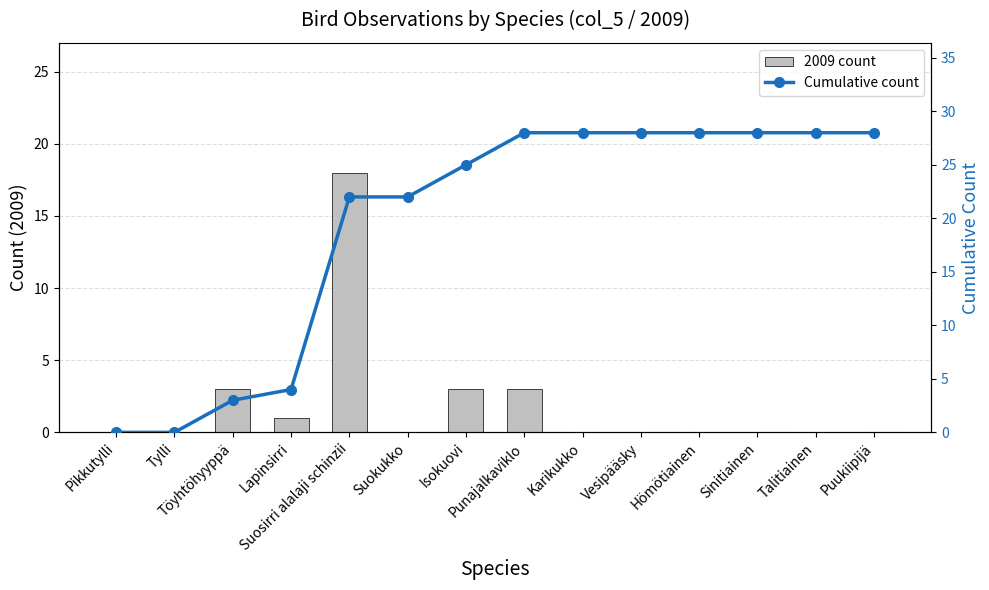

Is it true that Cumulative count equals 40 at Karikukko?

False